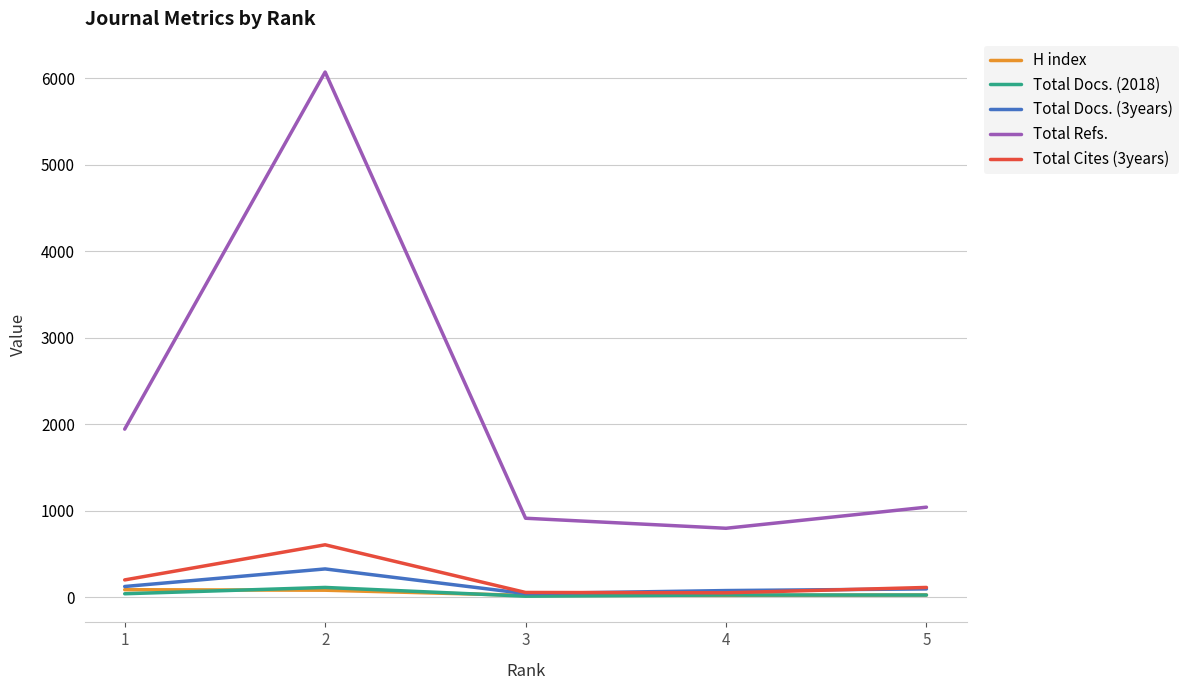

Is the value of Total Cites (3years) at 1 greater than the value of Total Docs. (2018) at 1?

Yes